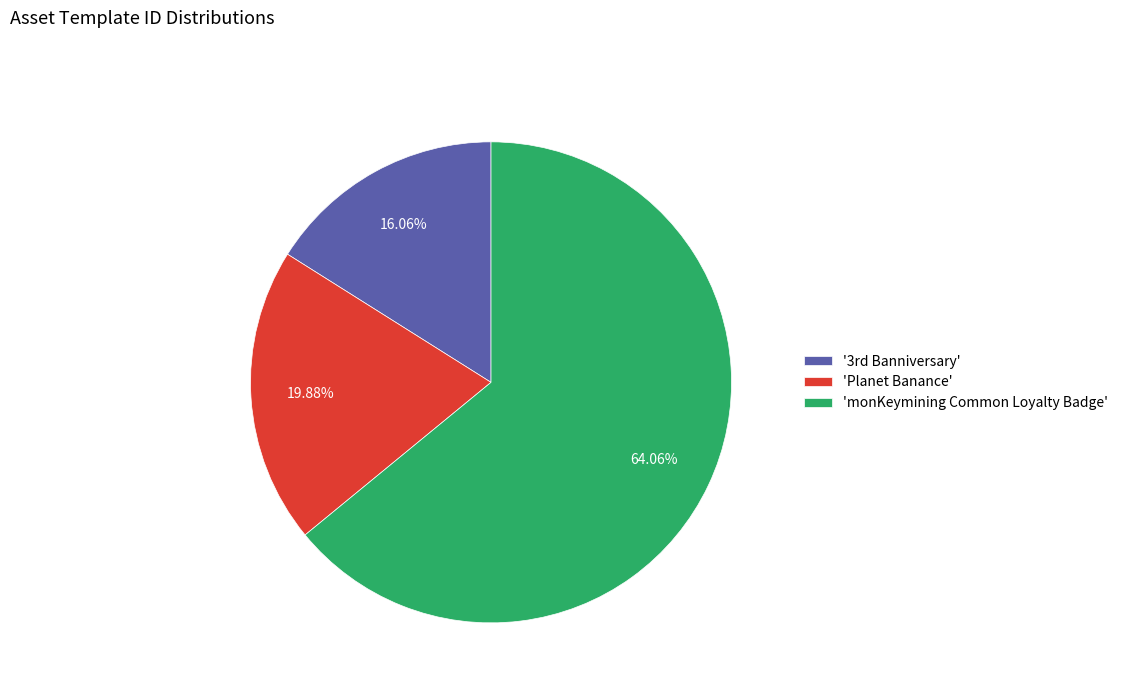

Between 'monKeymining Common Loyalty Badge' and 'Planet Banance', which is larger?

'monKeymining Common Loyalty Badge'